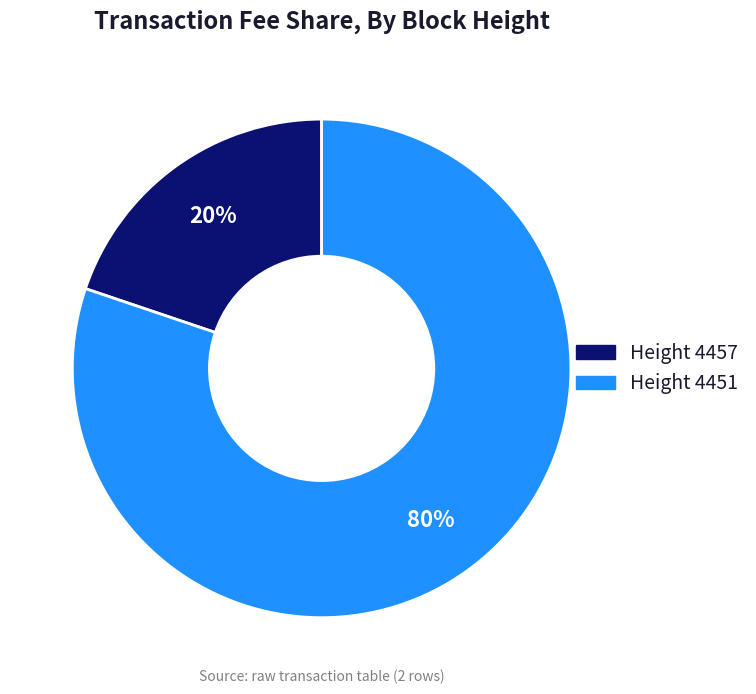

Combined, do Height 4451 and Height 4457 account for over 50%?

Yes